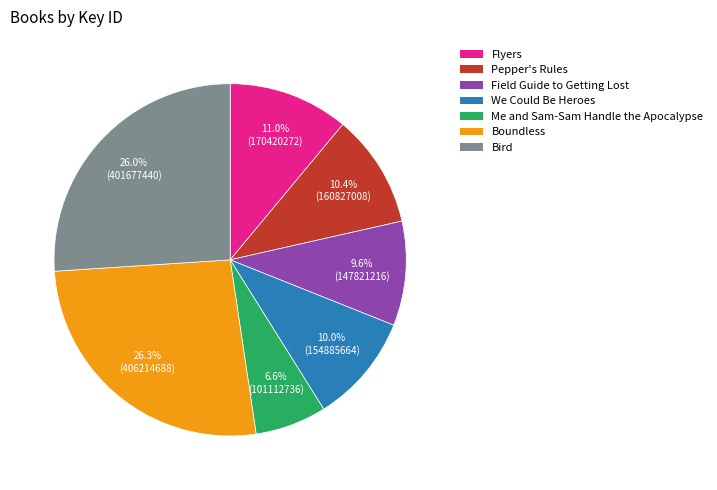

To the nearest percent, what is the average slice percentage?

14%